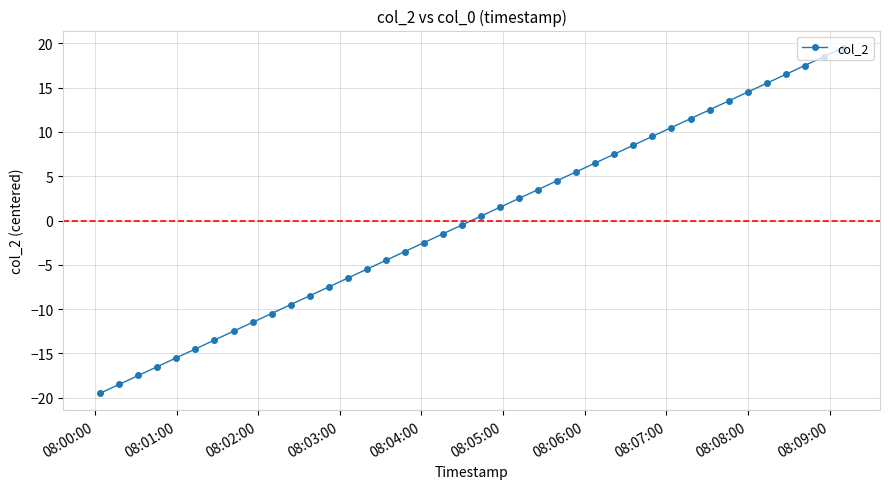

What is the minimum value shown in the chart?

-19.5